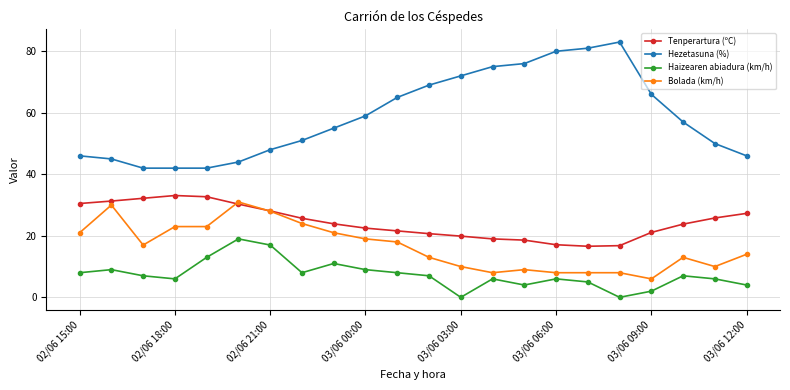

True or false: Bolada (km/h) and Haizearen abiadura (km/h) cross at least once.

False